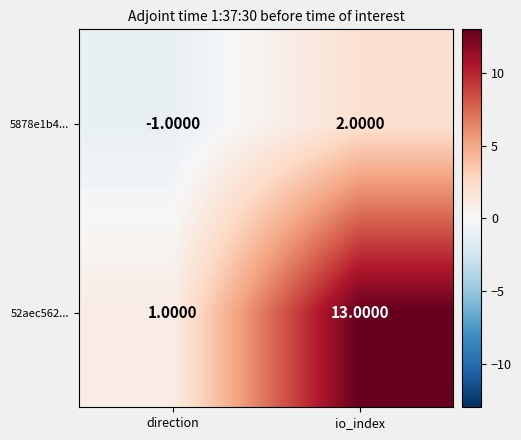

How many values in 5878e1b4... are below zero?

1